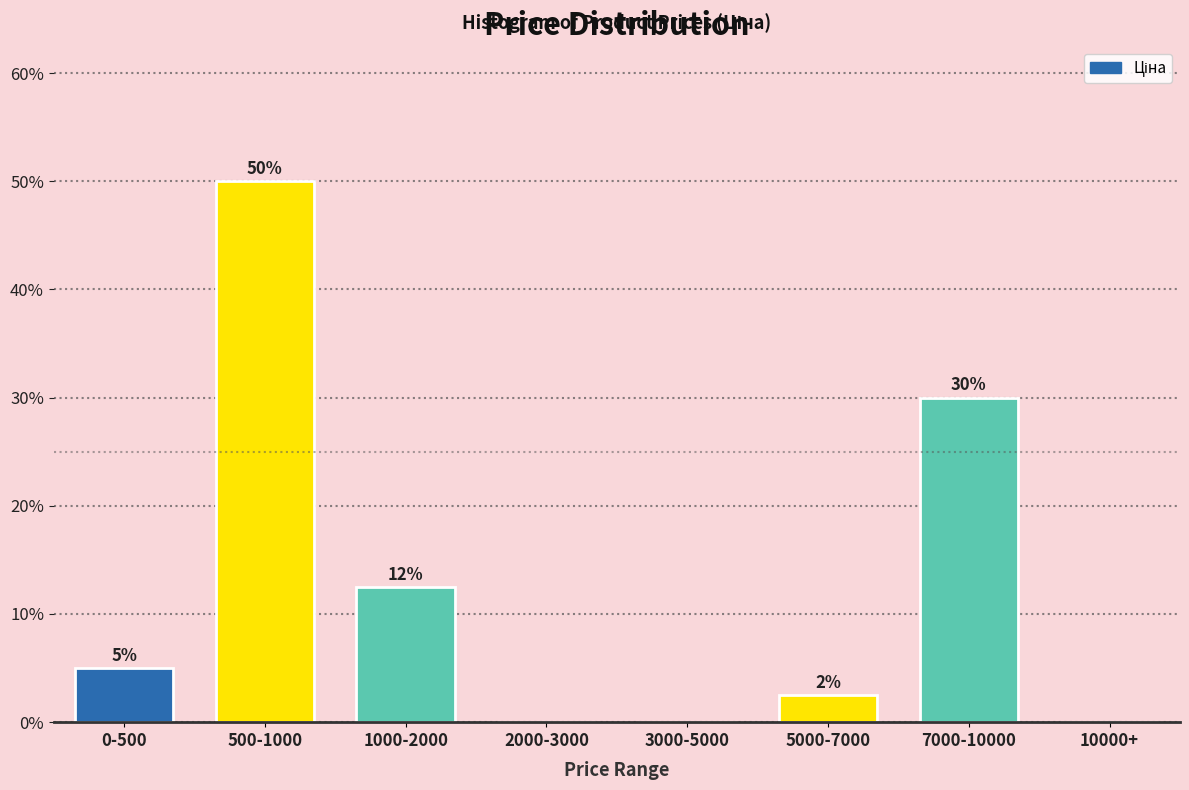

Between 500-1000 and 7000-10000, which is larger?

500-1000